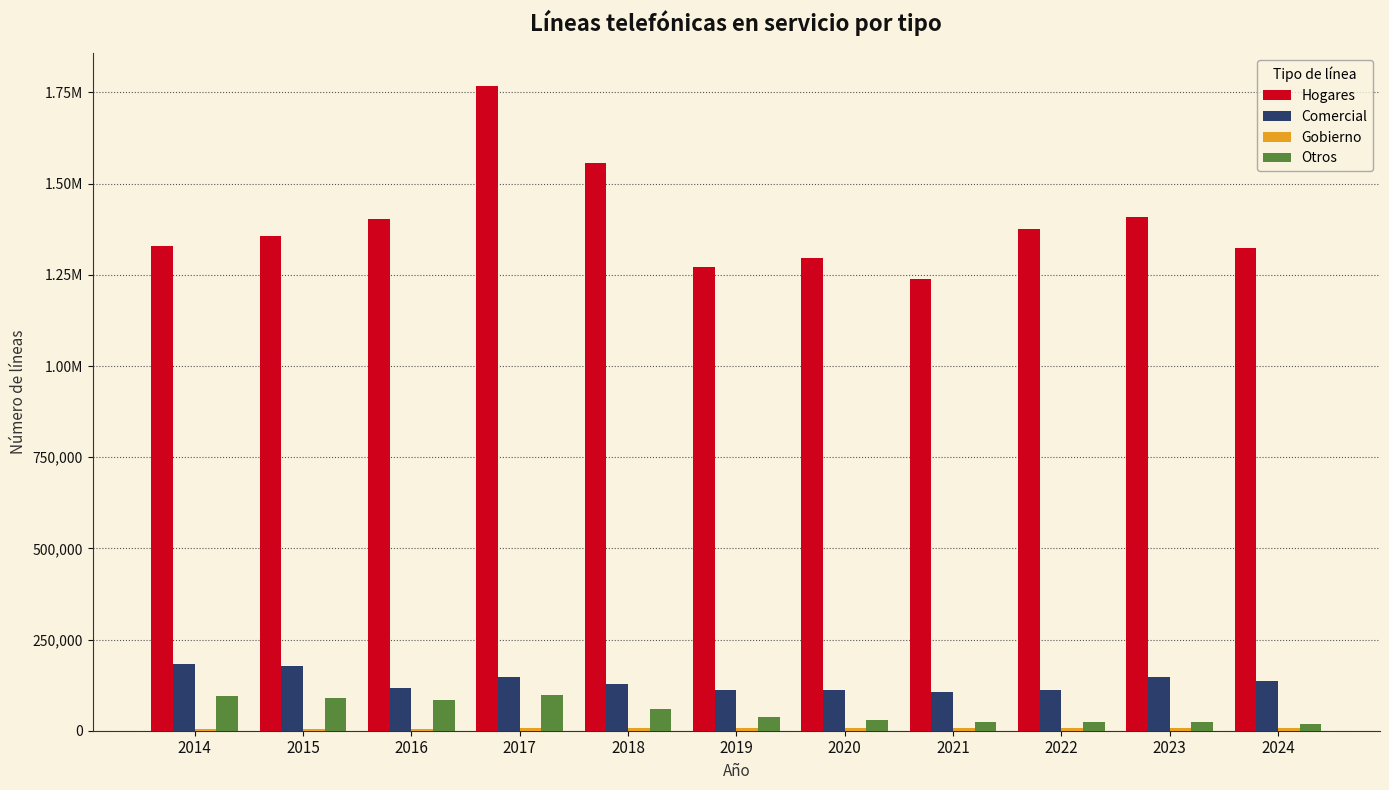

What is the sum of the Comercial values at 2020 and 2014?

293258.8